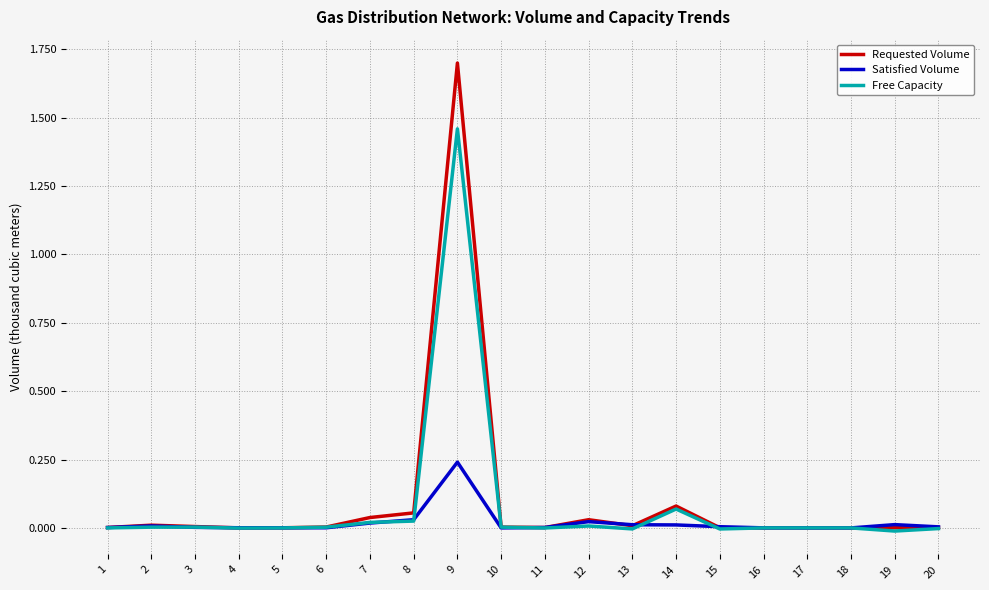

The value of Free Capacity at 7 is 0.0. True or false?

True